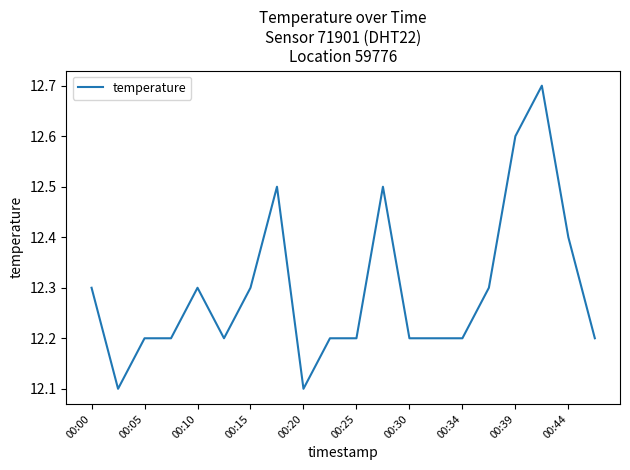

Does the chart display data point markers on the line(s)?

No